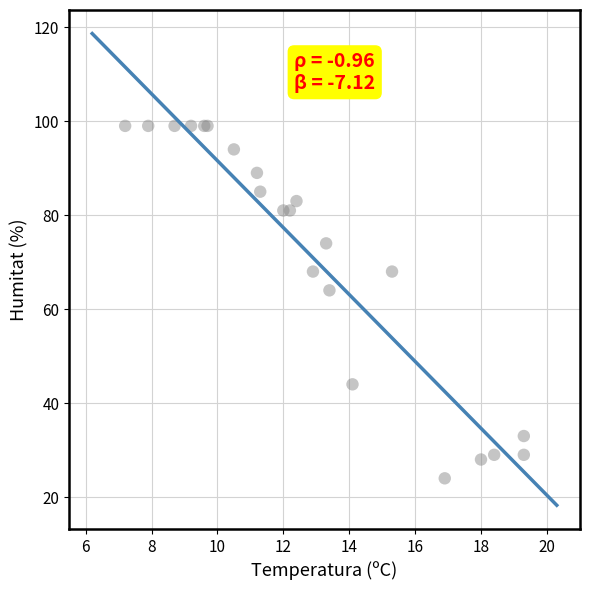

What Y value in the scatter plot is closest to 61?

64